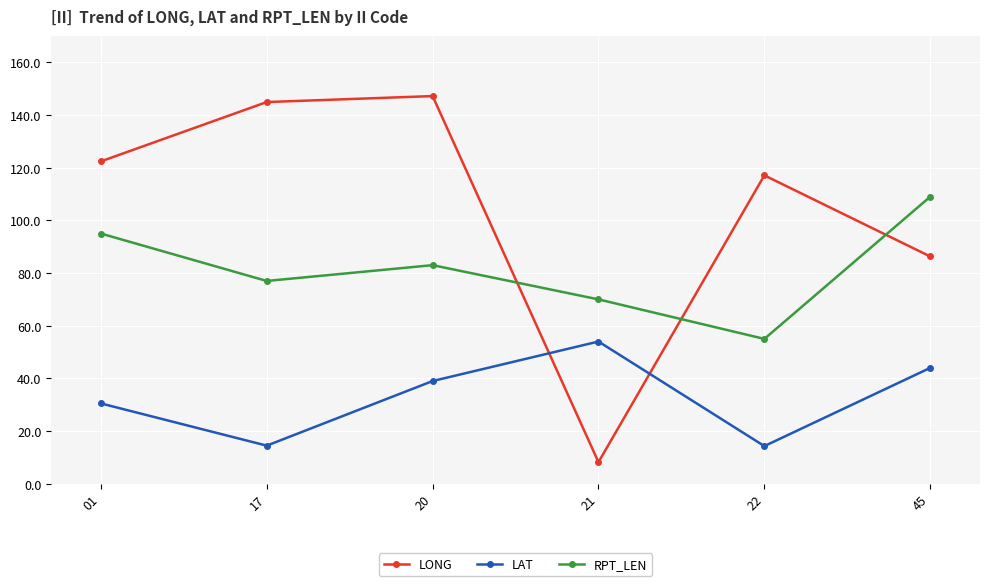

The value of LONG at 20 is 147.2. True or false?

True